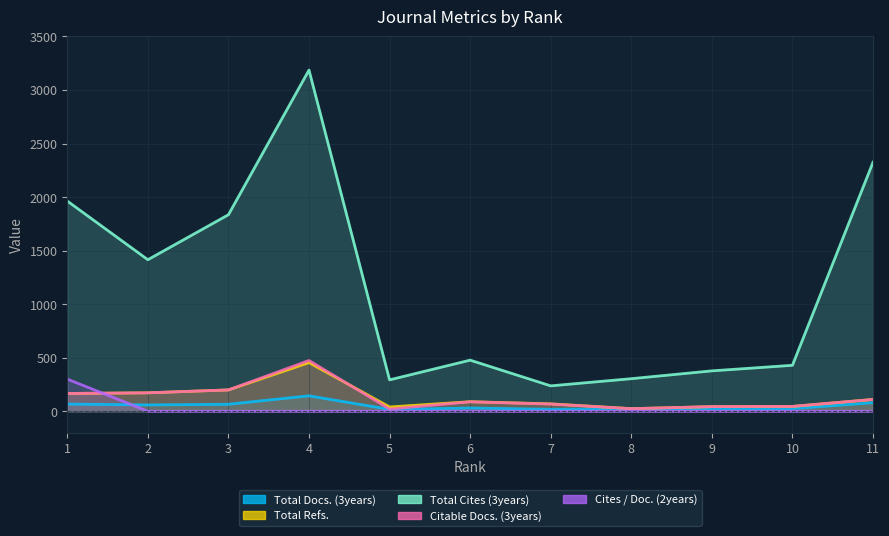

How many data points does each series have?

11